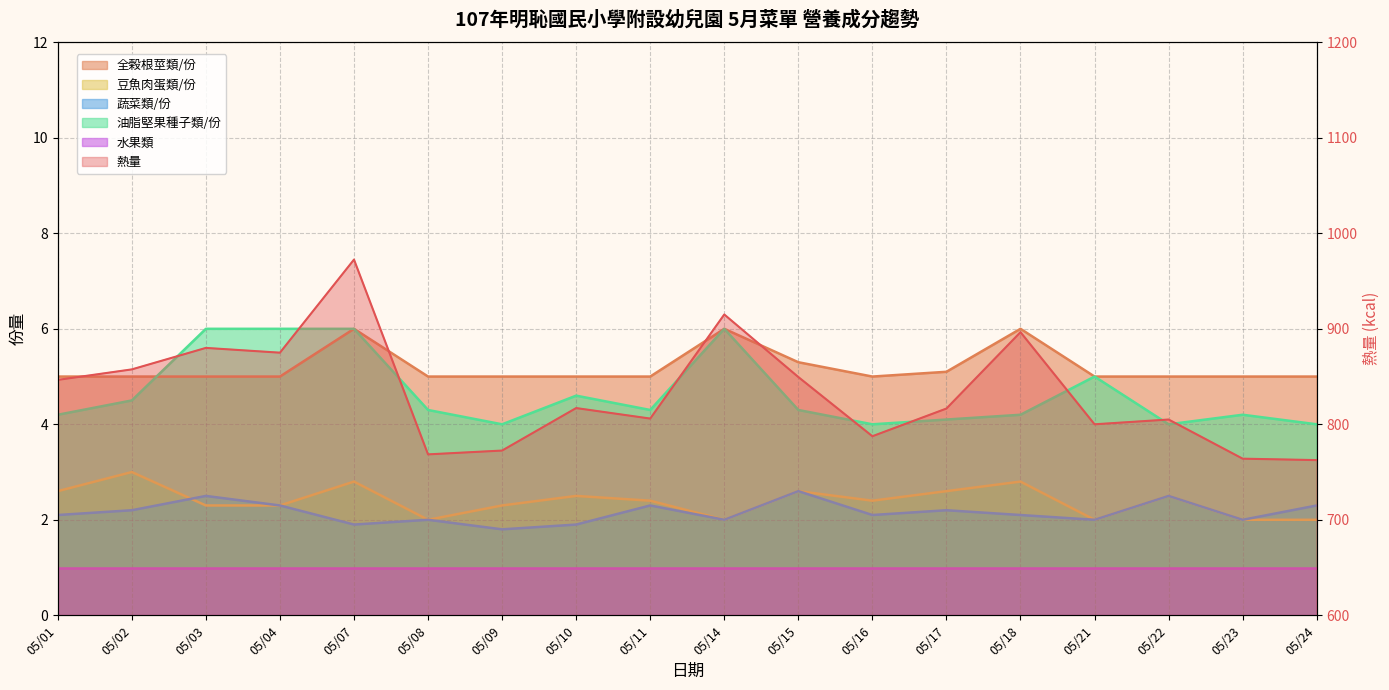

The value of 熱量 at 05/11 is 806.0. True or false?

True